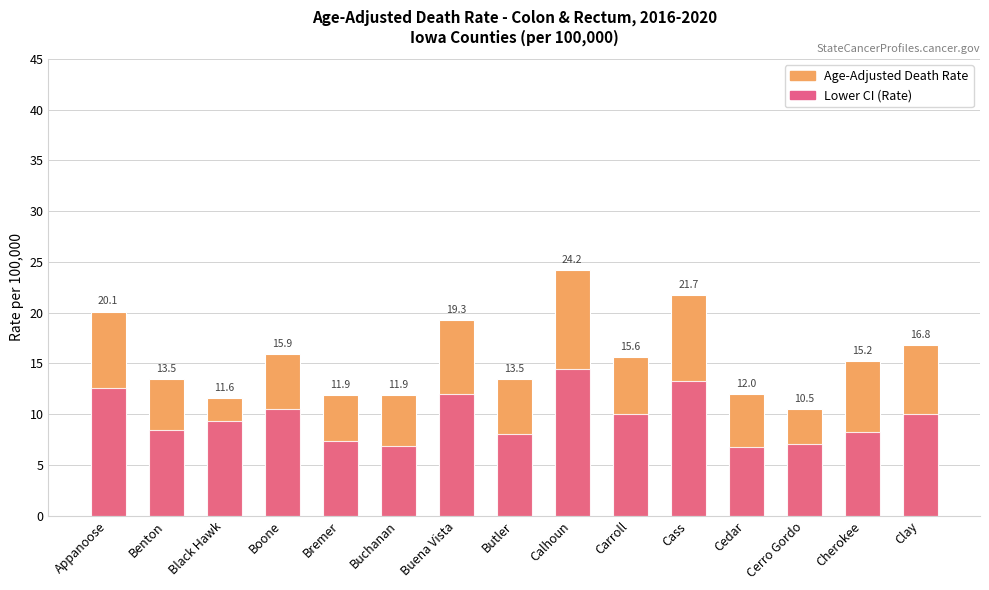

What are all the series names shown in the legend?

Age-Adjusted Death Rate, Lower CI (Rate)